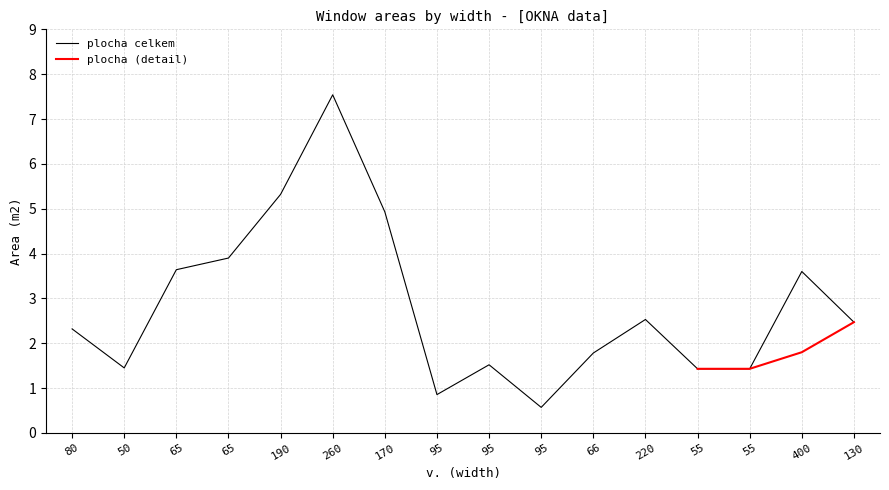

What is the difference between the second highest and minimum values?

4.8